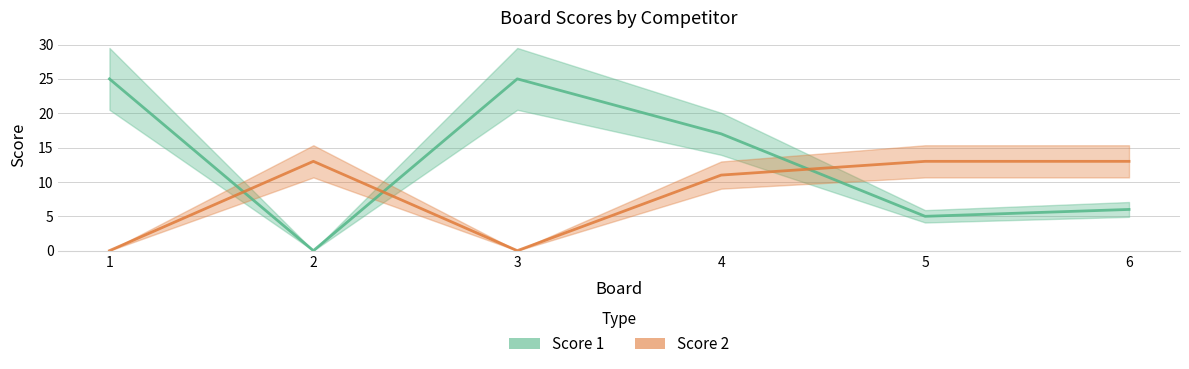

What is the sum of all Score 1 values?

78